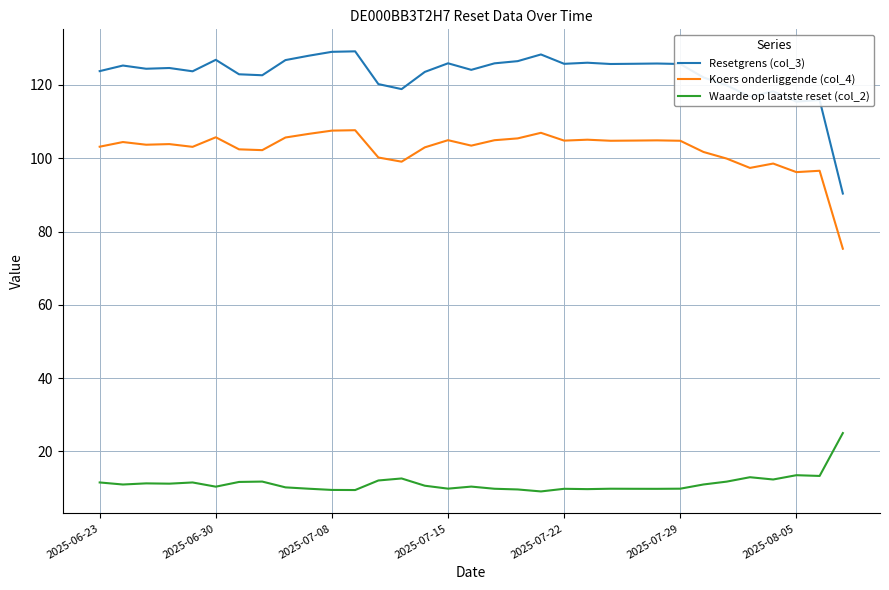

What is the difference between the maximum and minimum values in the Waarde op laatste reset (col_2) series?

15.9